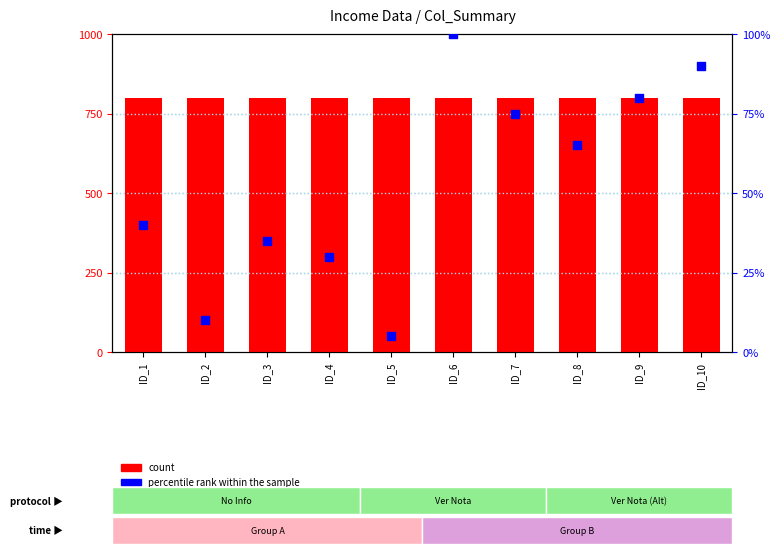

What is the total value across all series at ID_4?

829.9